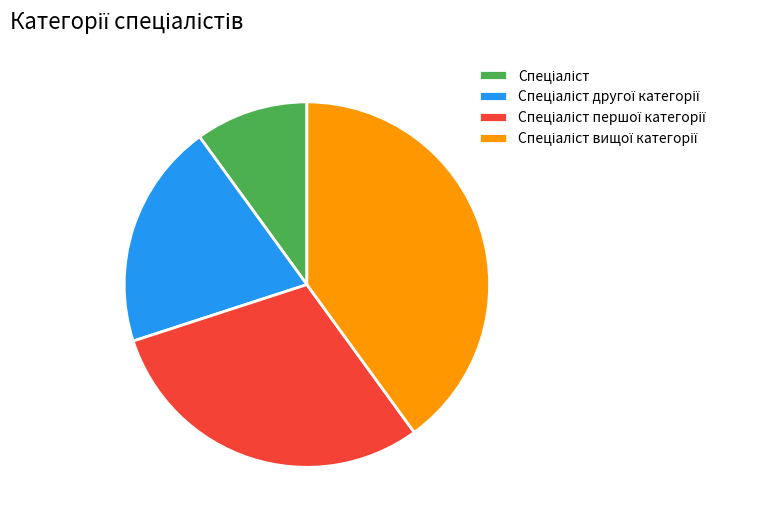

Count the number of slices in the pie.

4